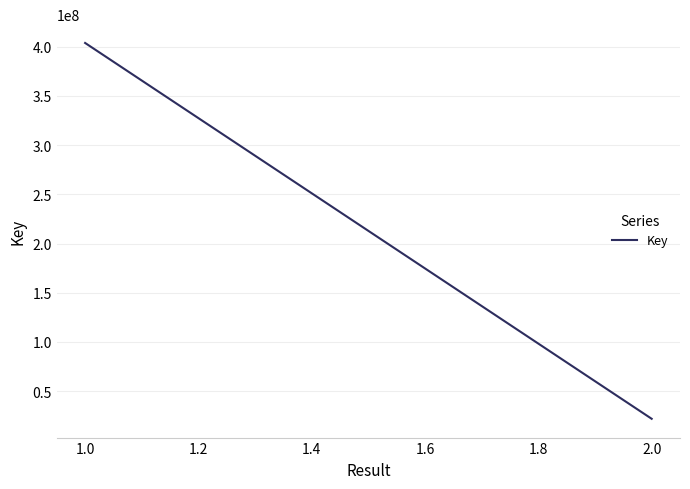

What is the sum of all values?

425670350